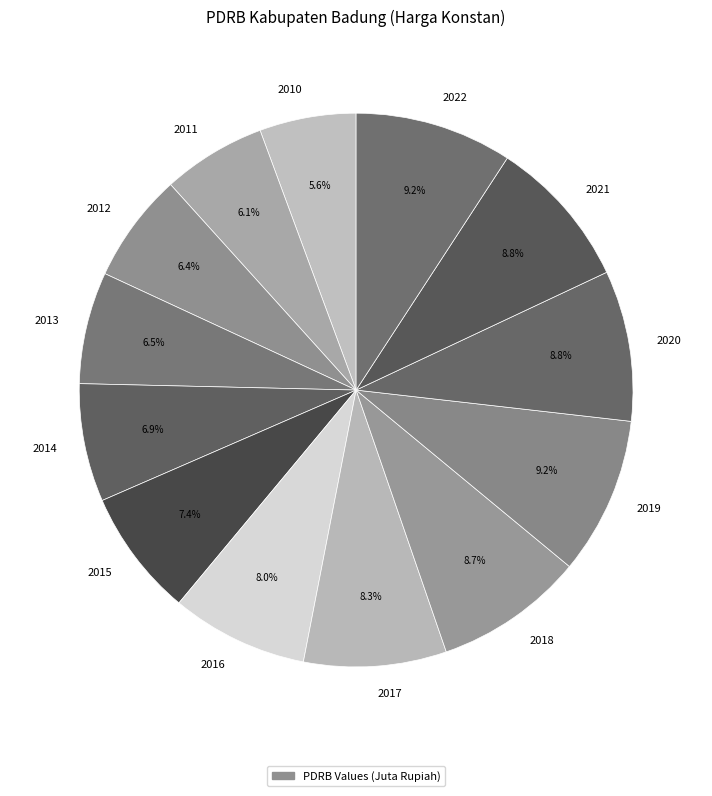

Is it true that 2015 is 19% of the pie?

False